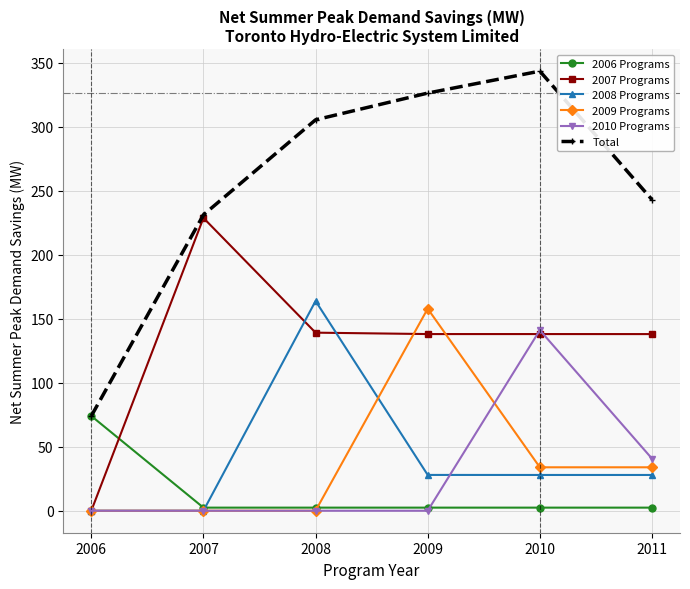

Where is Total nearest to the value 208?

2007